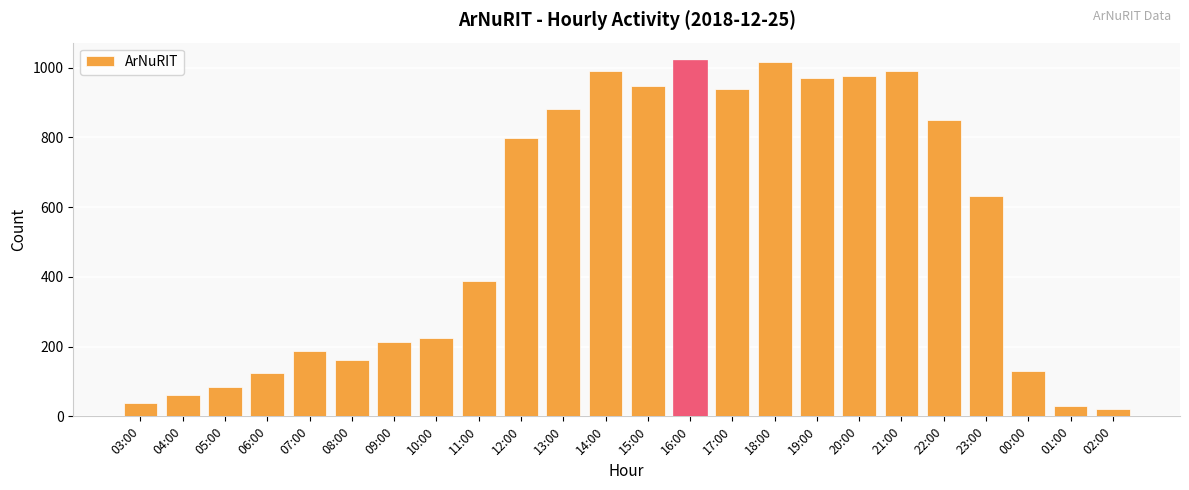

How many bars are there in total?

24